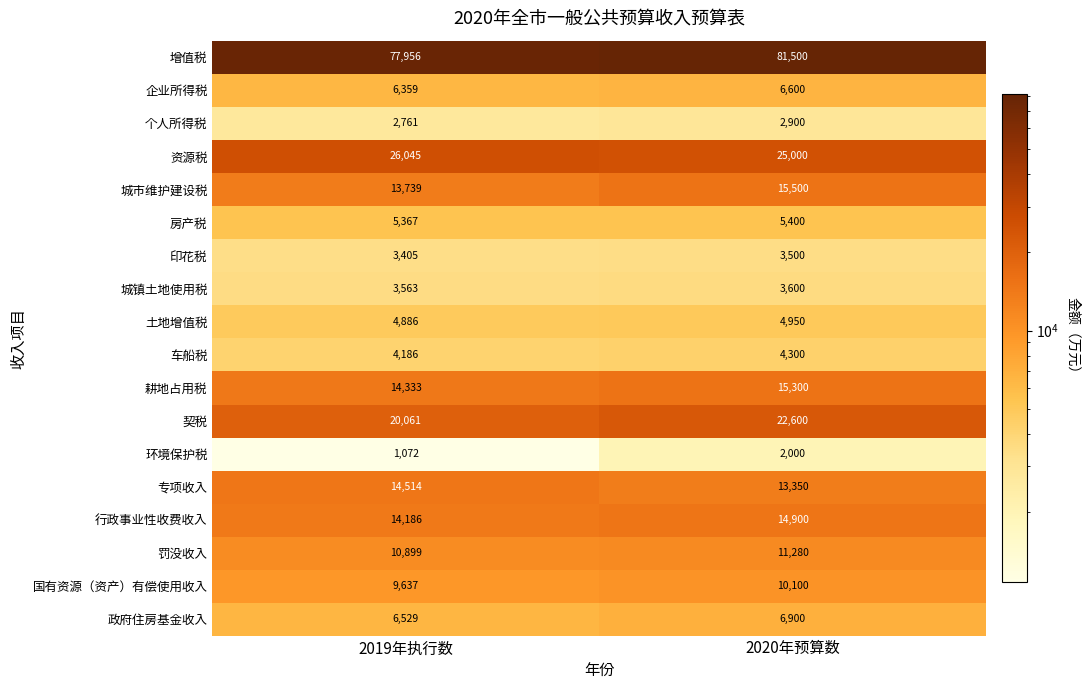

Which series has the largest total across all categories?

增值税